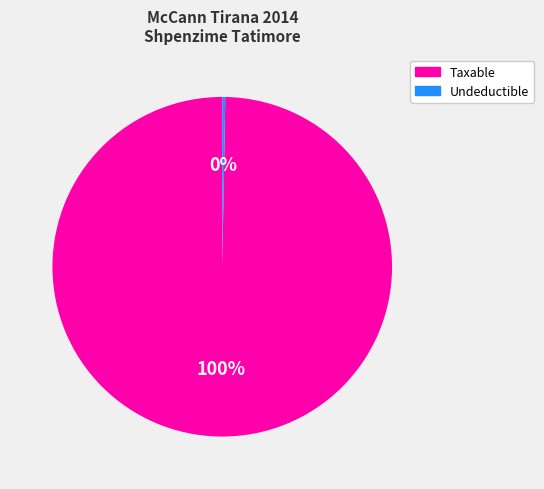

To the nearest percent, what is the average slice percentage?

50%